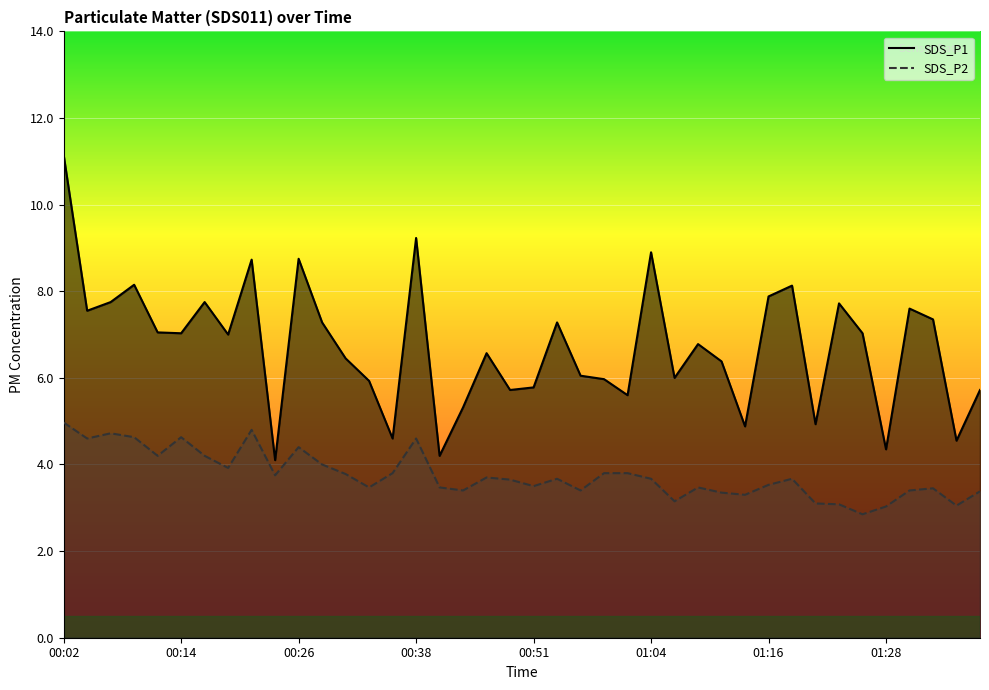

At 00:54, list the series in order from smallest to largest.

SDS_P2, SDS_P1